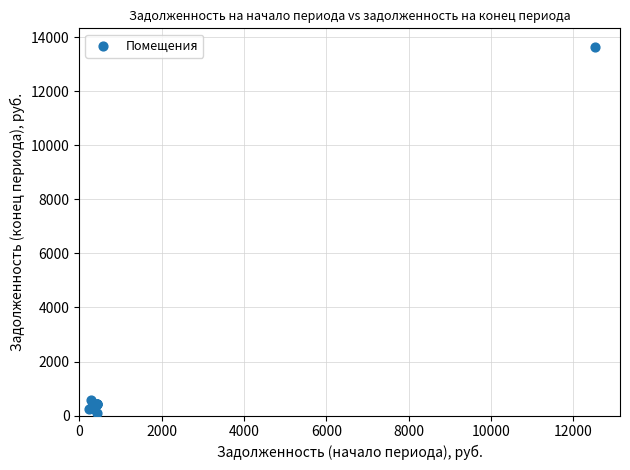

What Y value in the scatter plot is closest to 6868?

586.1